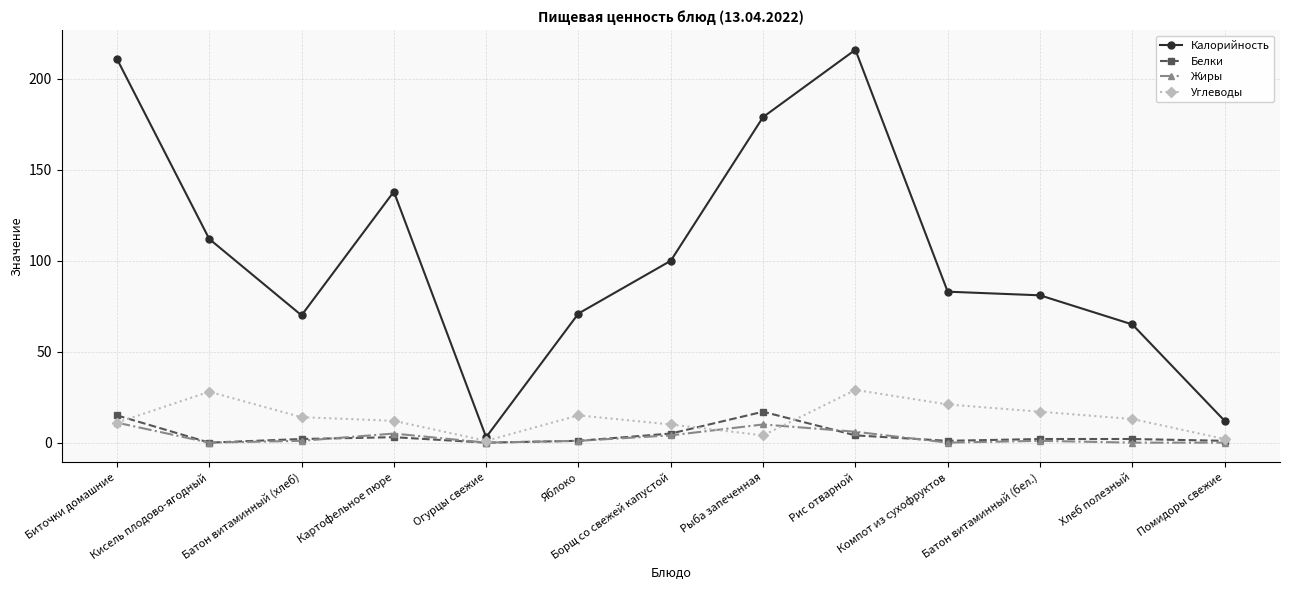

What is the label of the 3rd point from the right?

Батон витаминный (бел.)